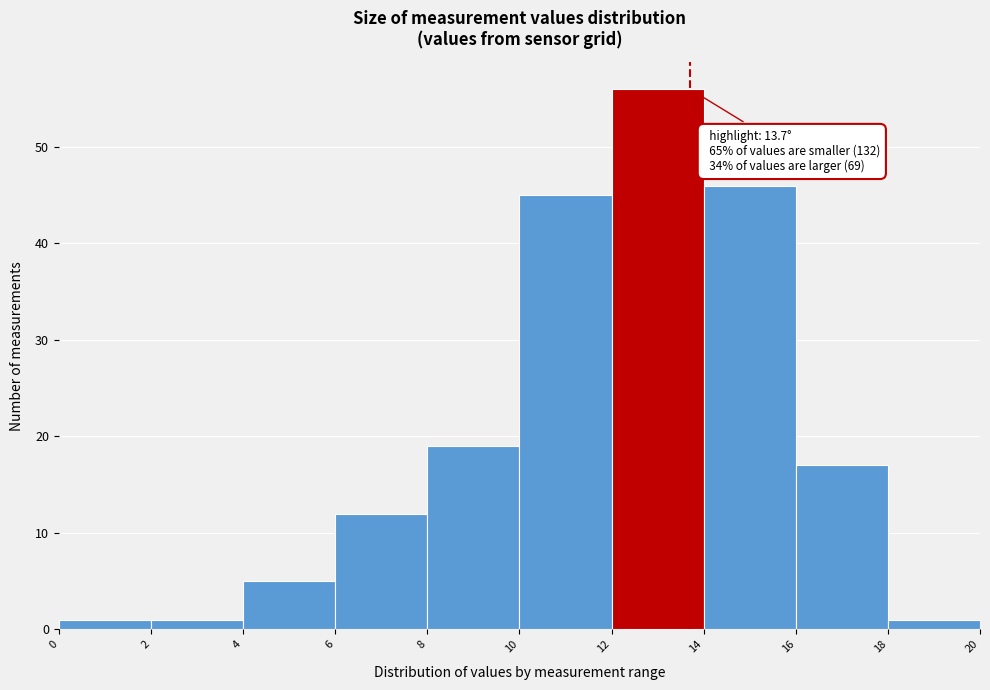

Over which range of the x-axis is the bar tallest?

12 to 14